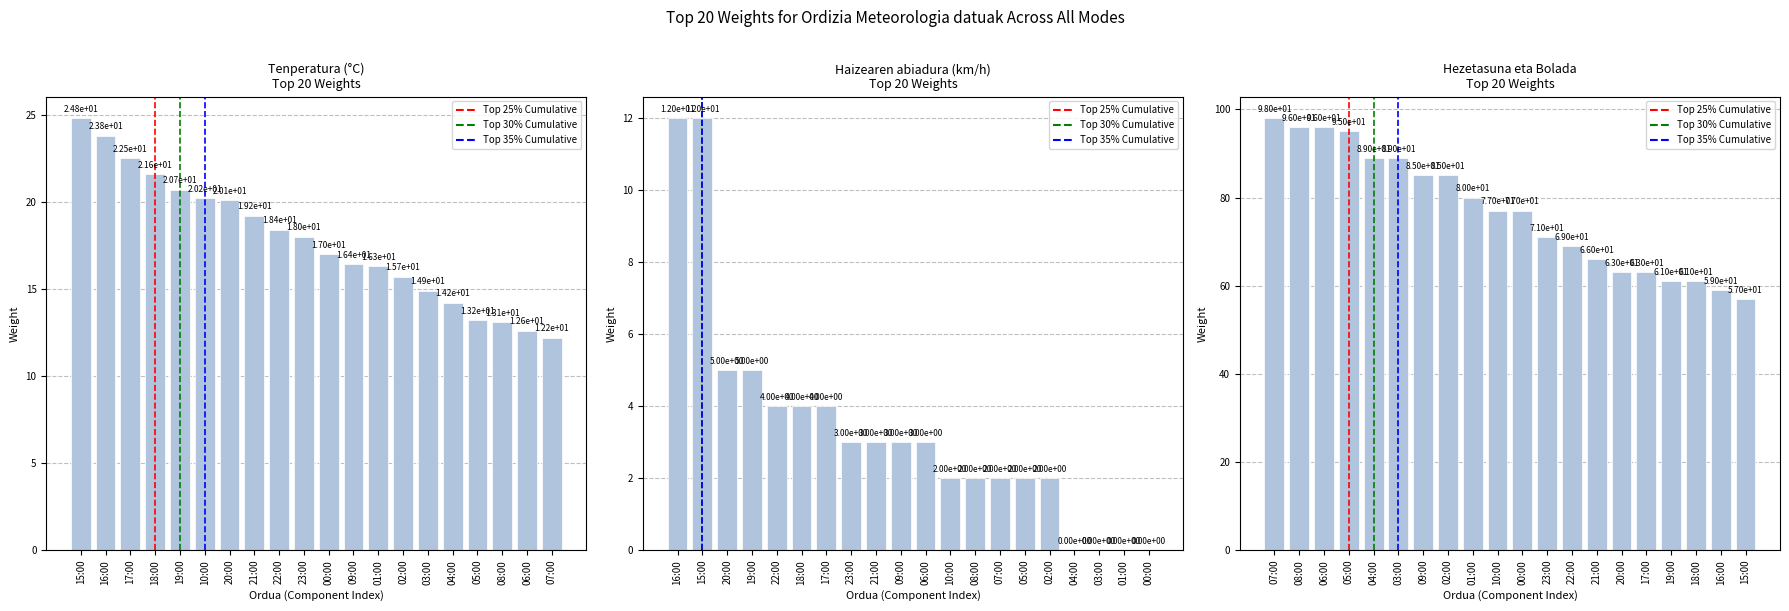

Is it true that Hezetasuna (%) equals 61.0 at 19:00?

True